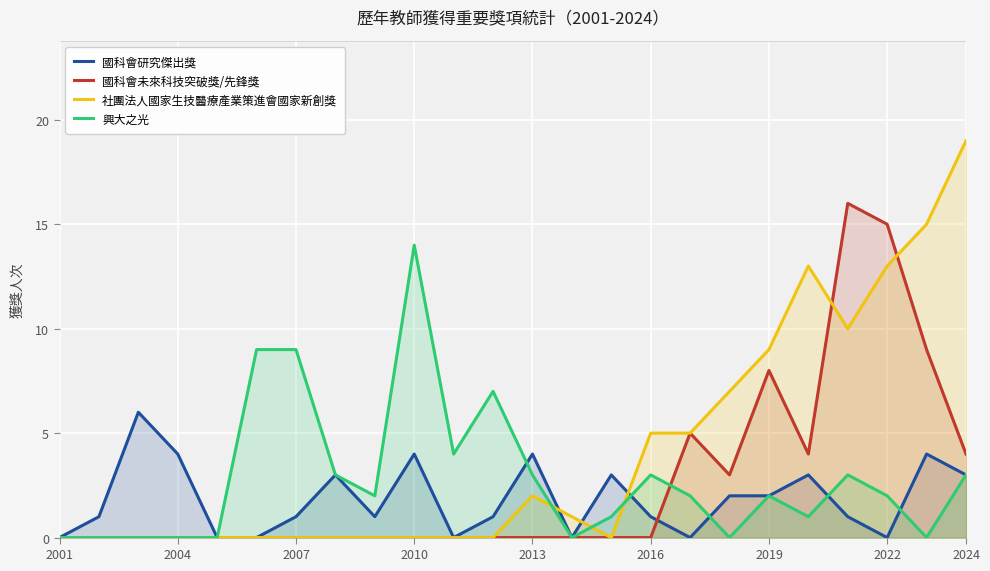

What is the maximum value for 社團法人國家生技醫療產業策進會國家新創獎?

19